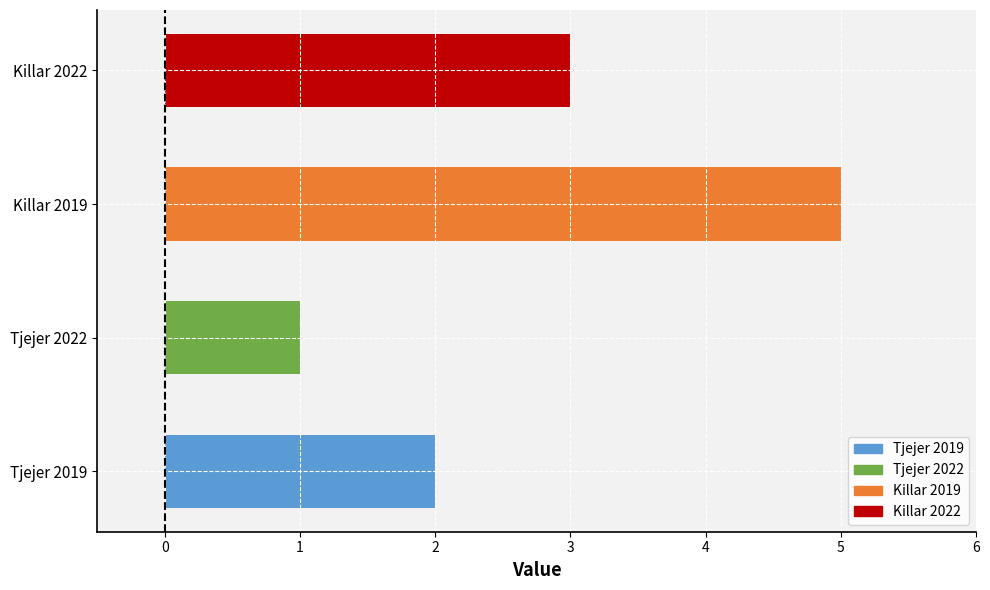

What is the sum of all Killar values?

8